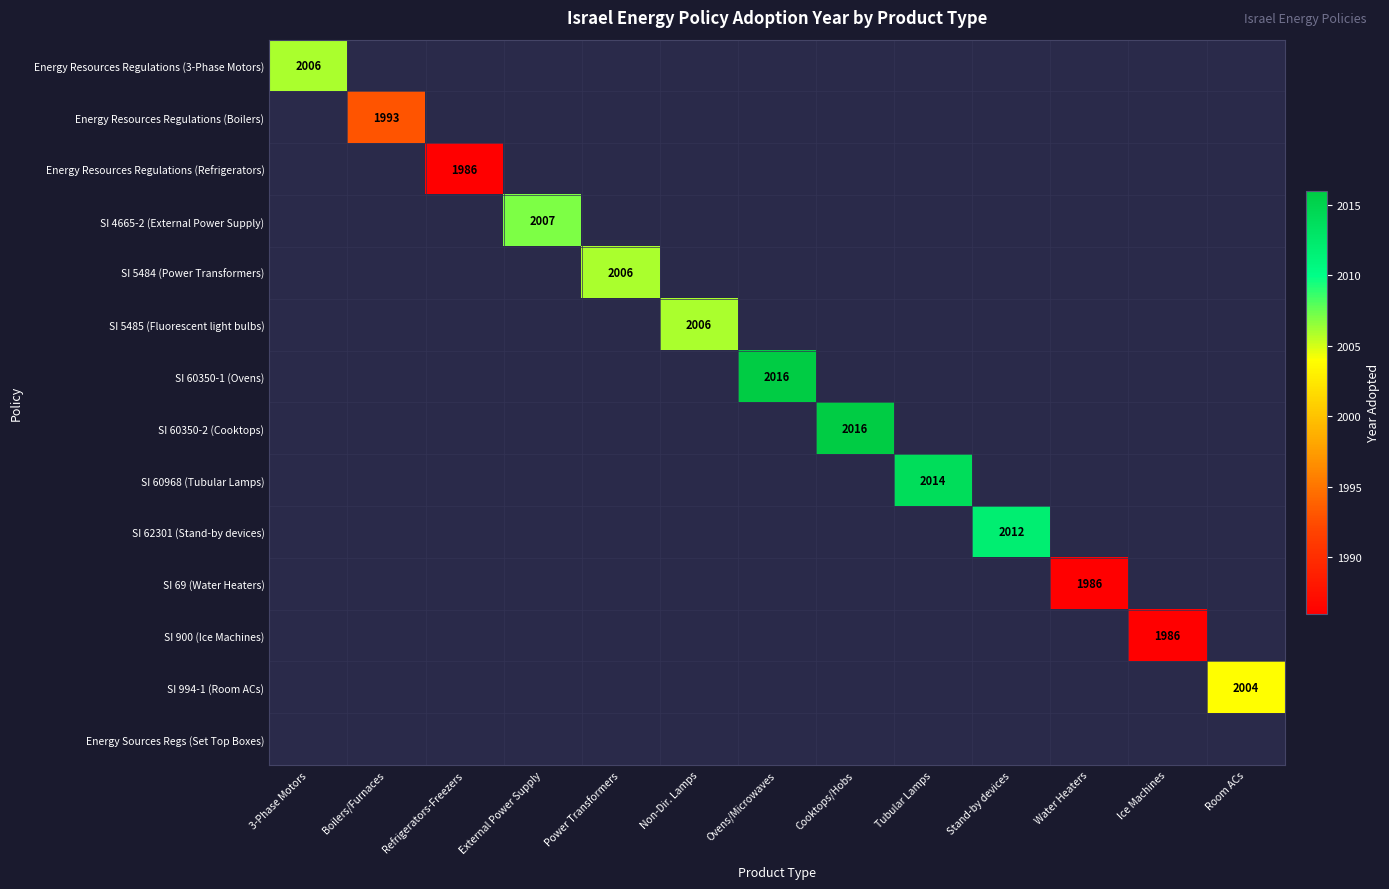

The value of SI 994-1 (Room ACs) at Room ACs is 2610. True or false?

False